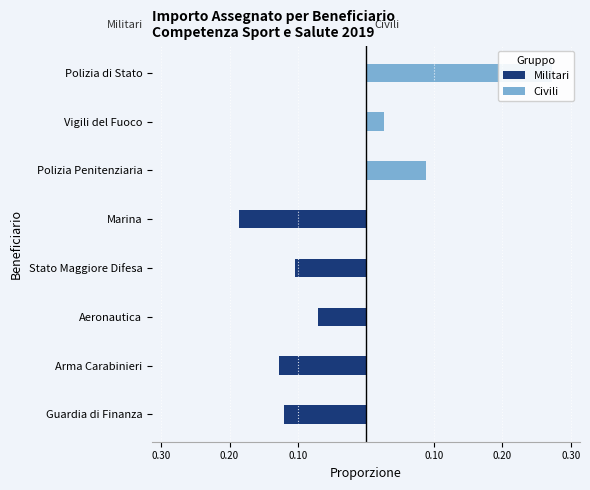

Does the chart contain any negative values?

Yes